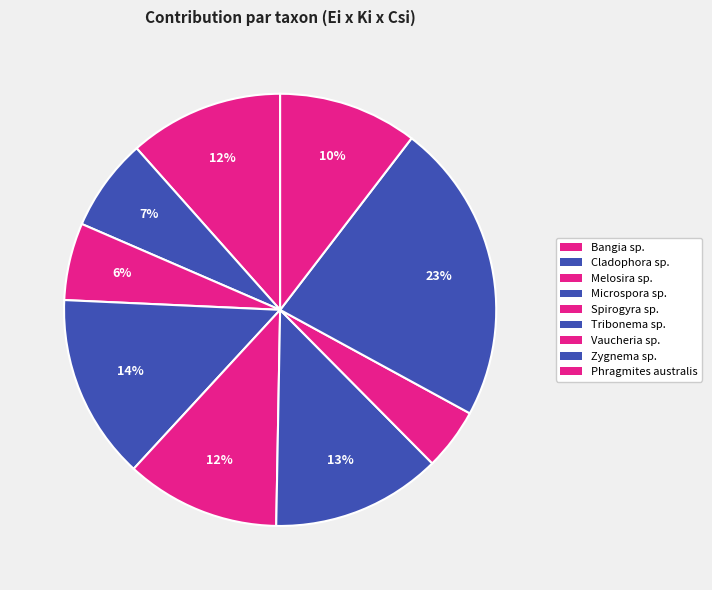

Count the number of slices in the pie.

9